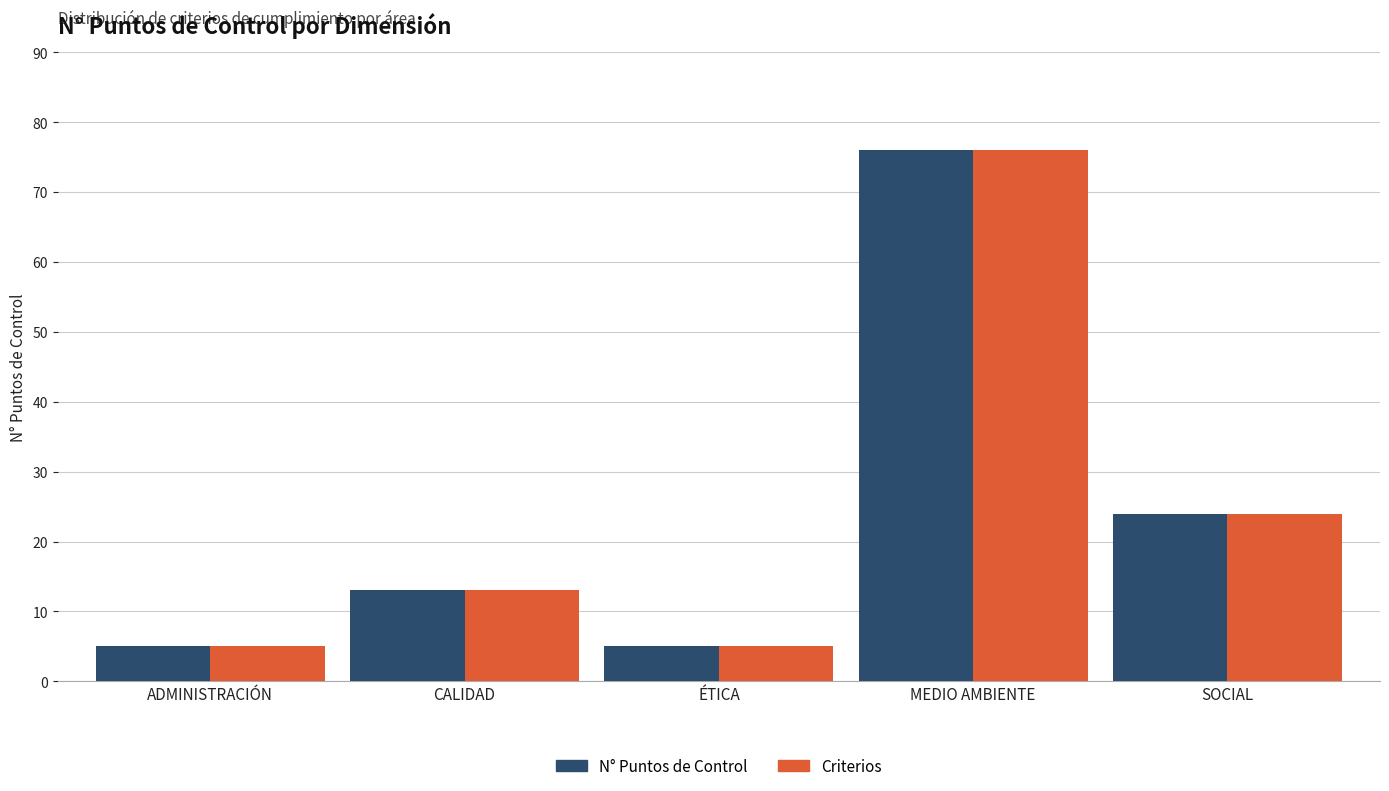

What is the value of the Criterios bar at the 3rd from the left?

5